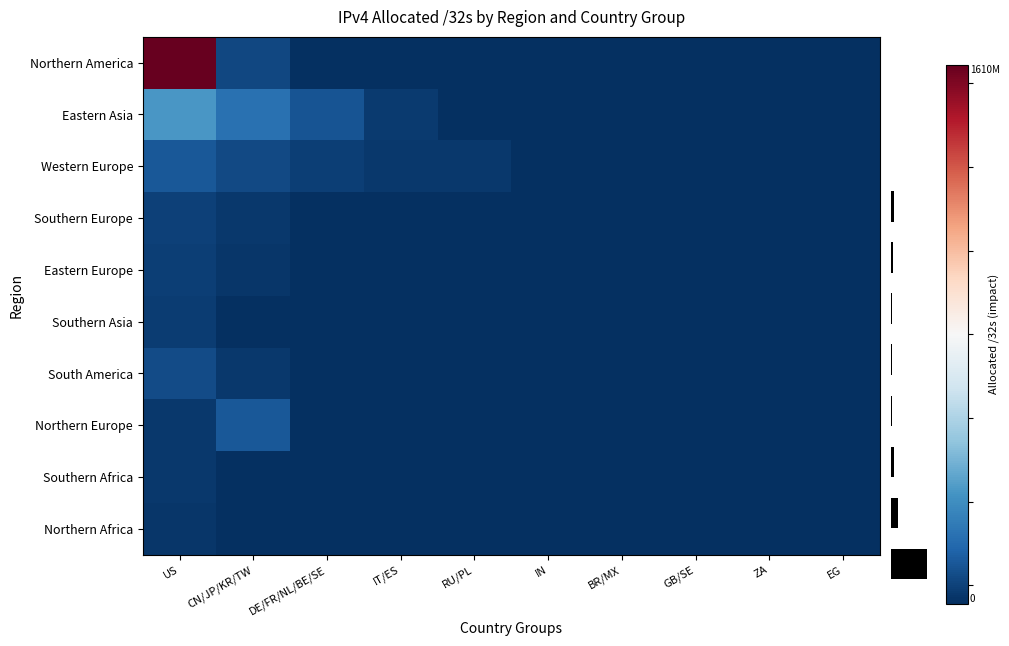

Between IN and CN/JP/KR/TW, which is larger?

CN/JP/KR/TW